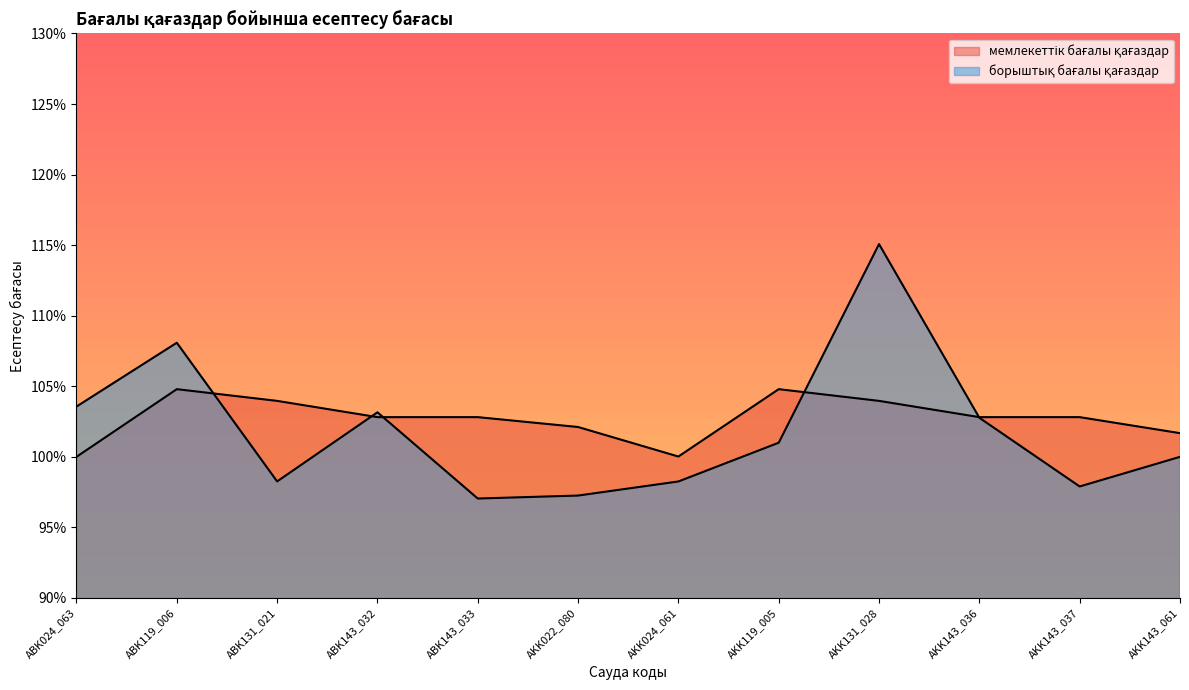

True or false: мемлекеттік бағалы қағаздар has more than 0 interior local peaks.

True